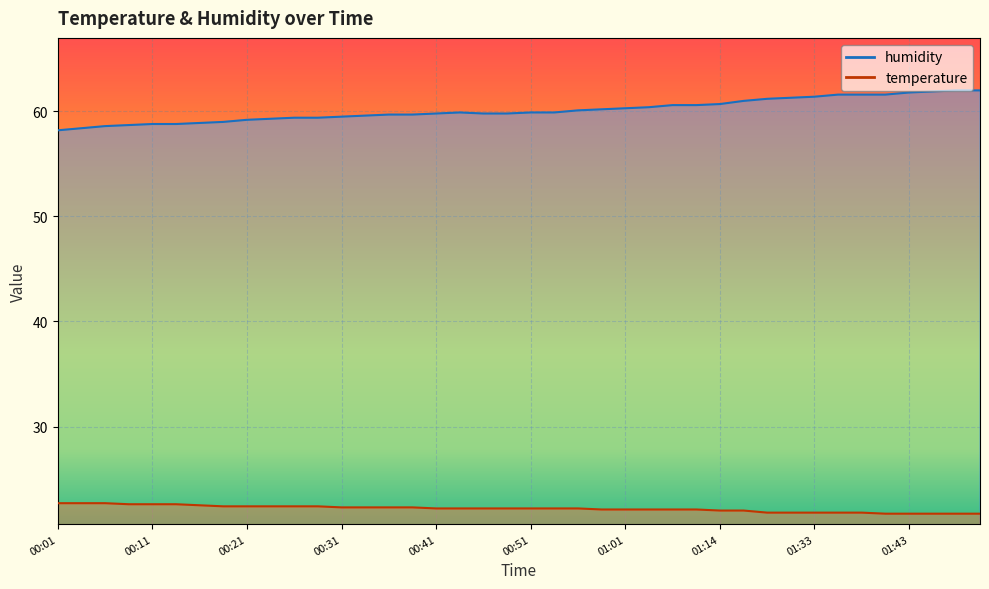

What is the difference between the second highest and minimum values in the humidity series?

3.8